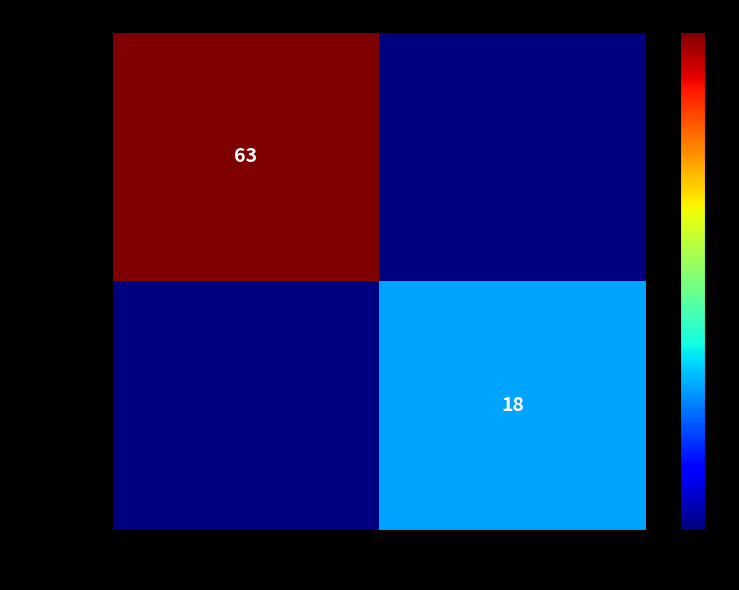

Which has a higher value, 1 or -1?

-1